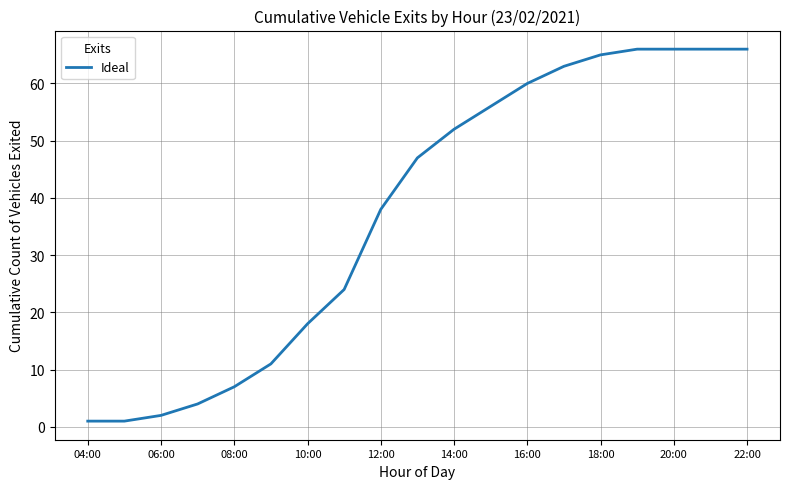

What is the difference between the maximum and minimum values?

65